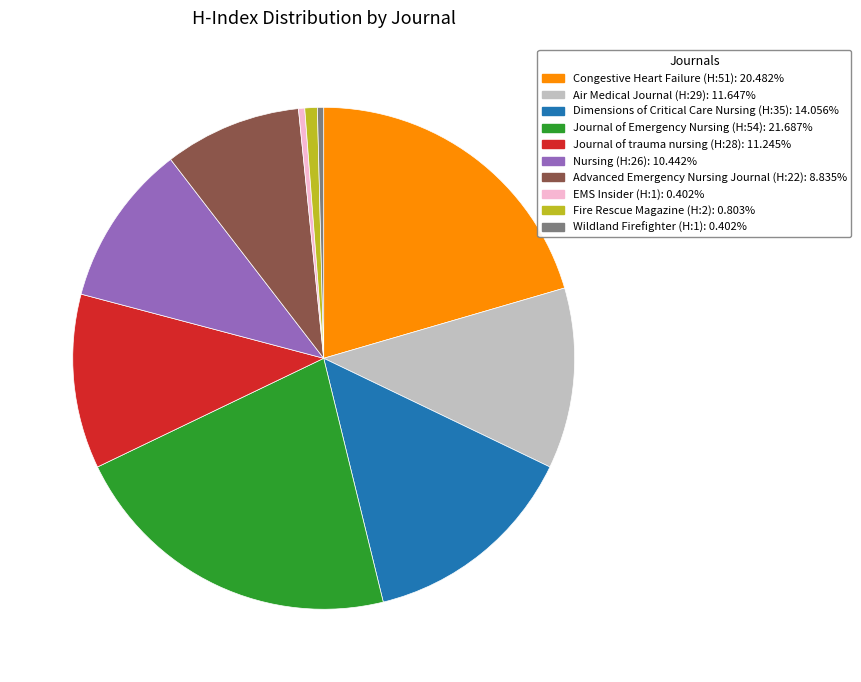

Approximately how many times larger is the value at Dimensions of Critical Care Nursing (H:35): 14.056% compared to Journal of trauma nursing (H:28): 11.245%?

1.2